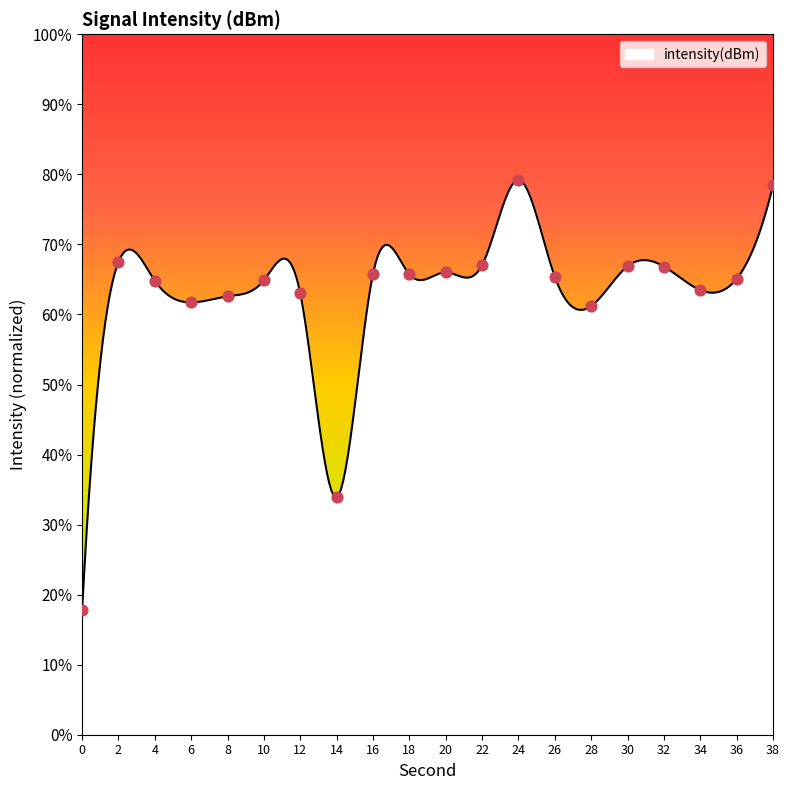

Between 0 and 38, which is larger?

38